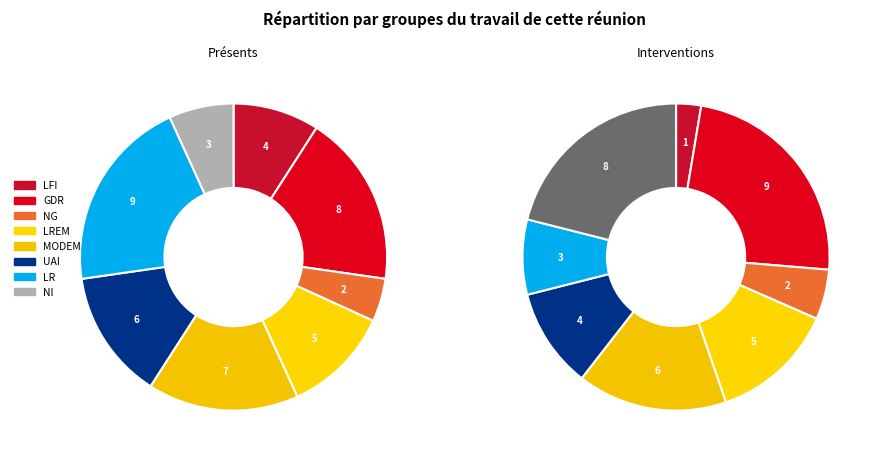

Does 1 account for over 50% of the chart?

No